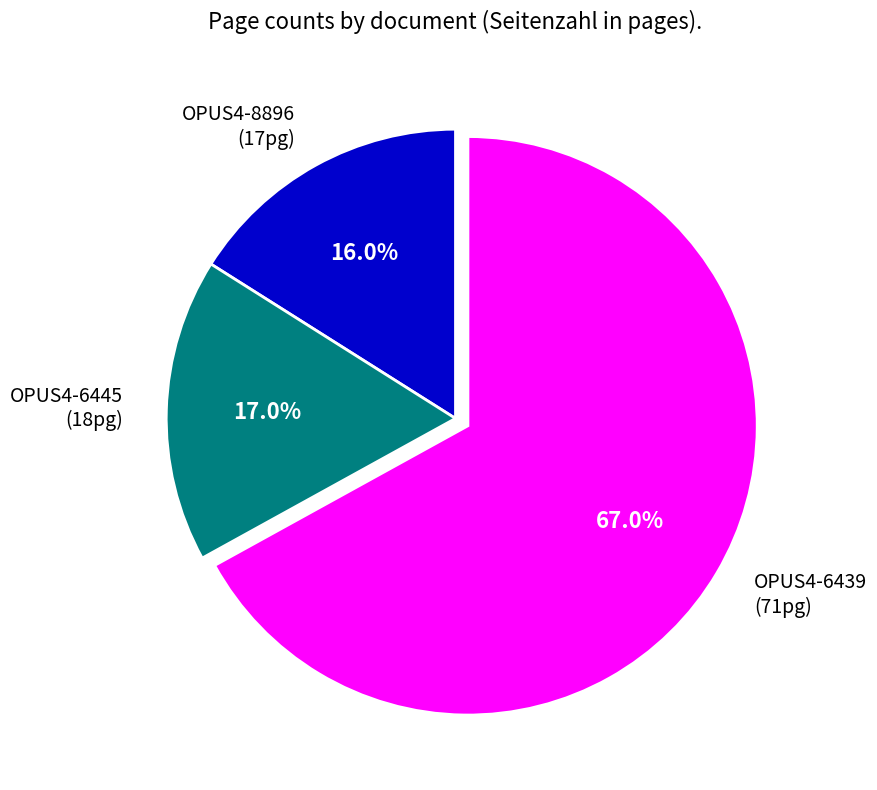

How many slices are in this pie chart?

3